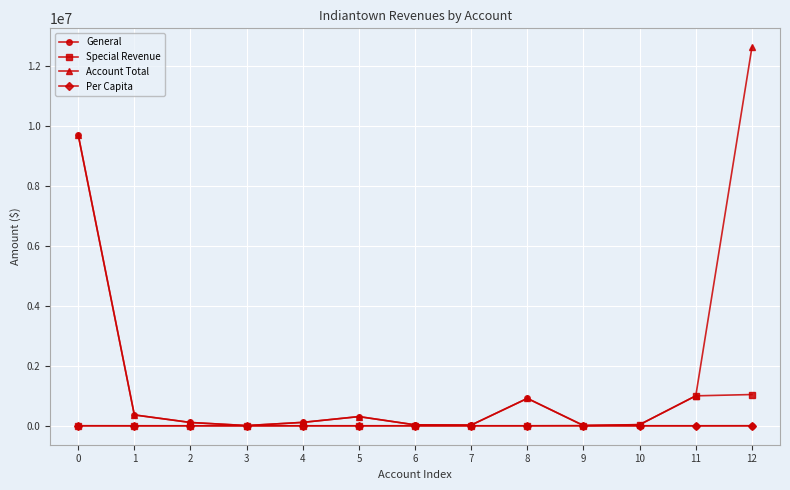

True or false: General and Special Revenue intersect in this chart.

True